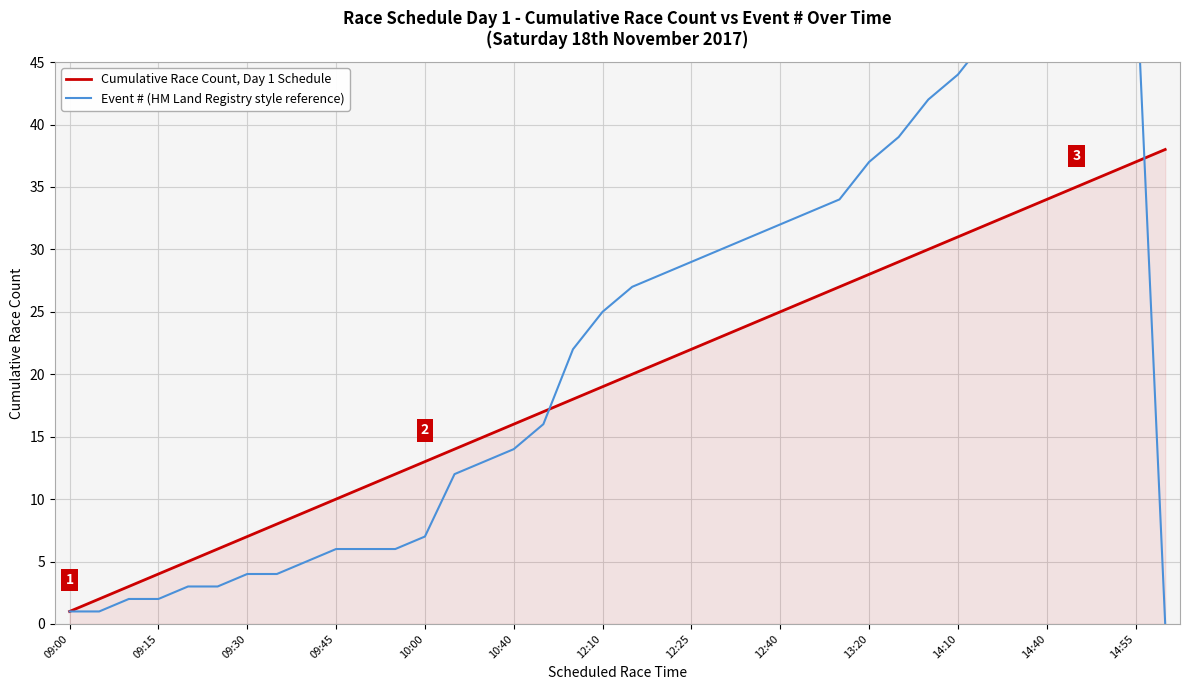

What is the value of the Cumulative Race Count, Day 1 Schedule point at the 13th from the left?

13